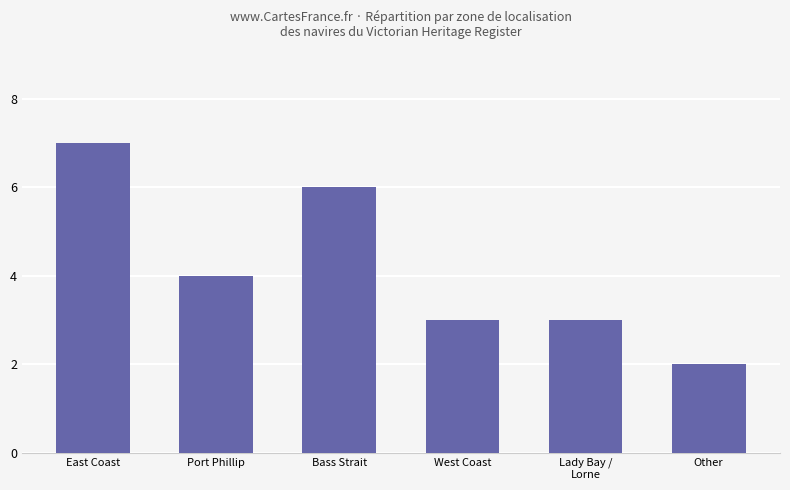

What is the difference between the maximum and minimum values?

5